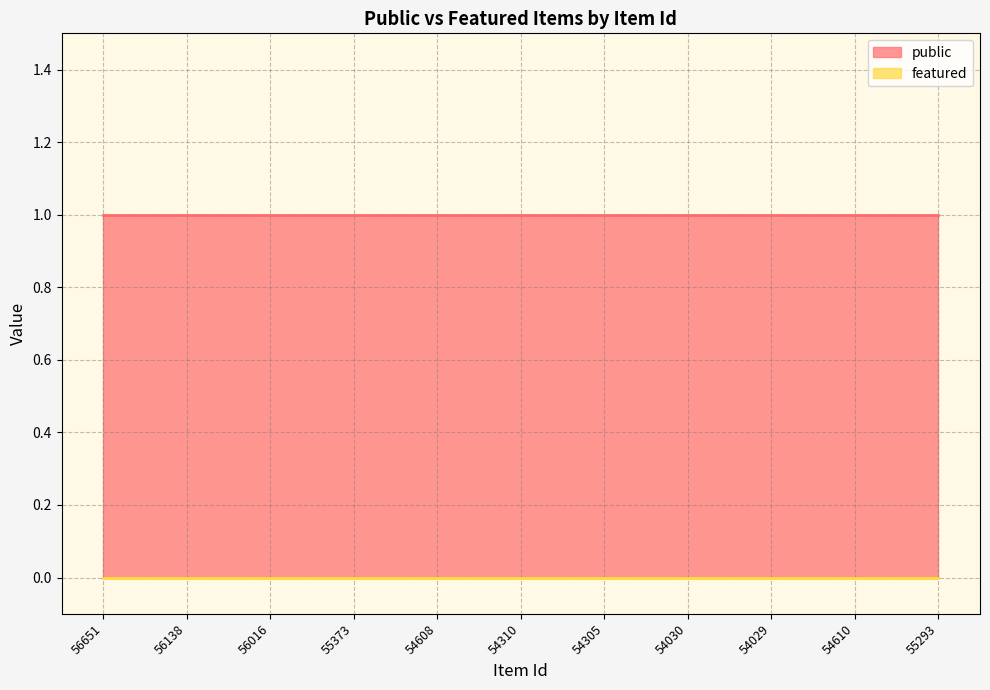

At 54310, list the series in order from largest to smallest.

public, featured